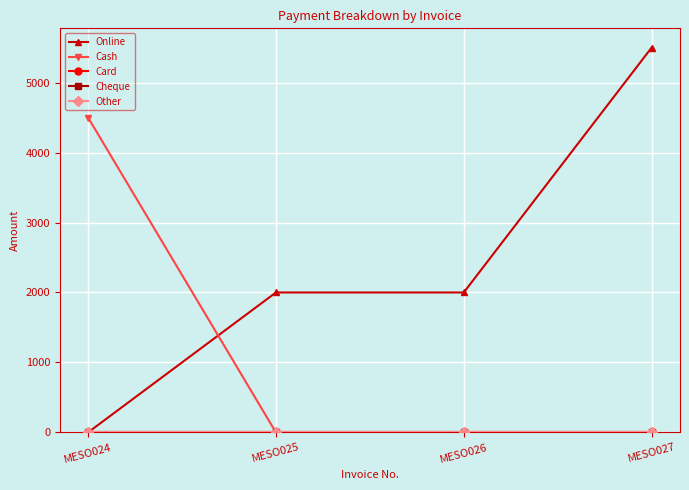

Is this an area chart (filled region under the line)?

No